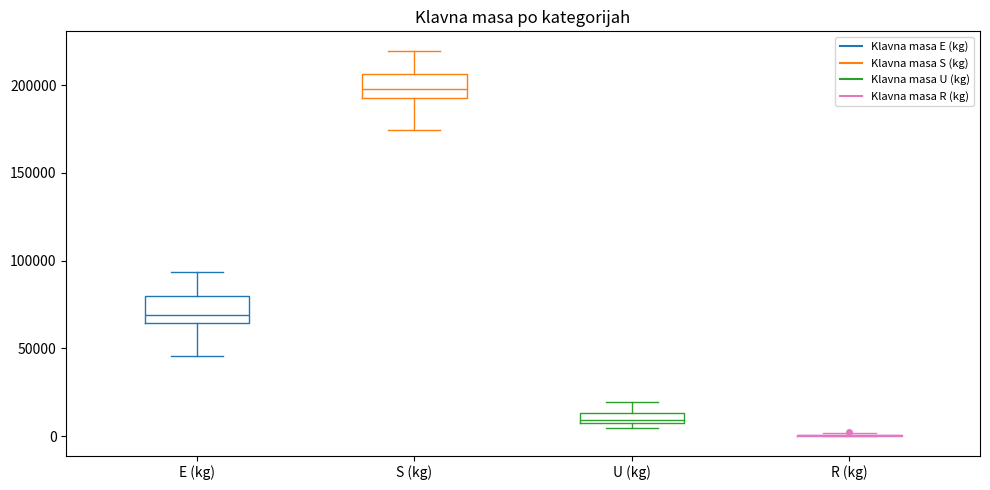

Where does the upper whisker of the box for U (kg) end on the y-axis? The values are not printed on the chart, so give them approximately, as read against the axis.

20000